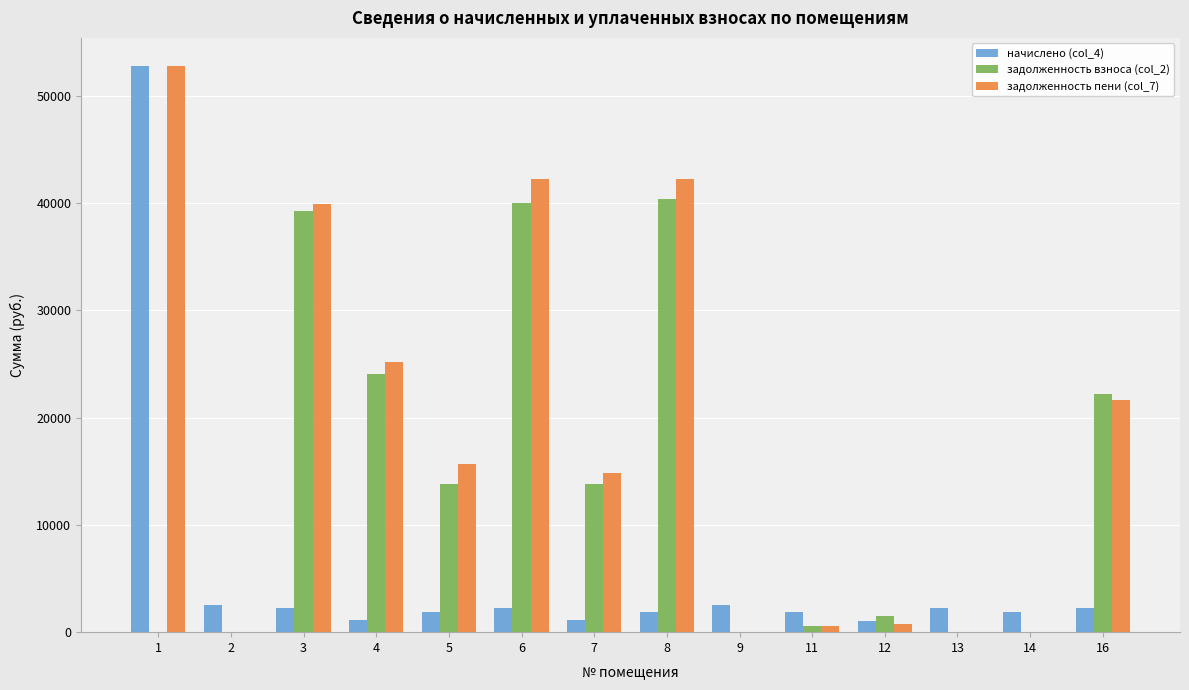

What is the average value of the начислено (col_4) series?

5550.0